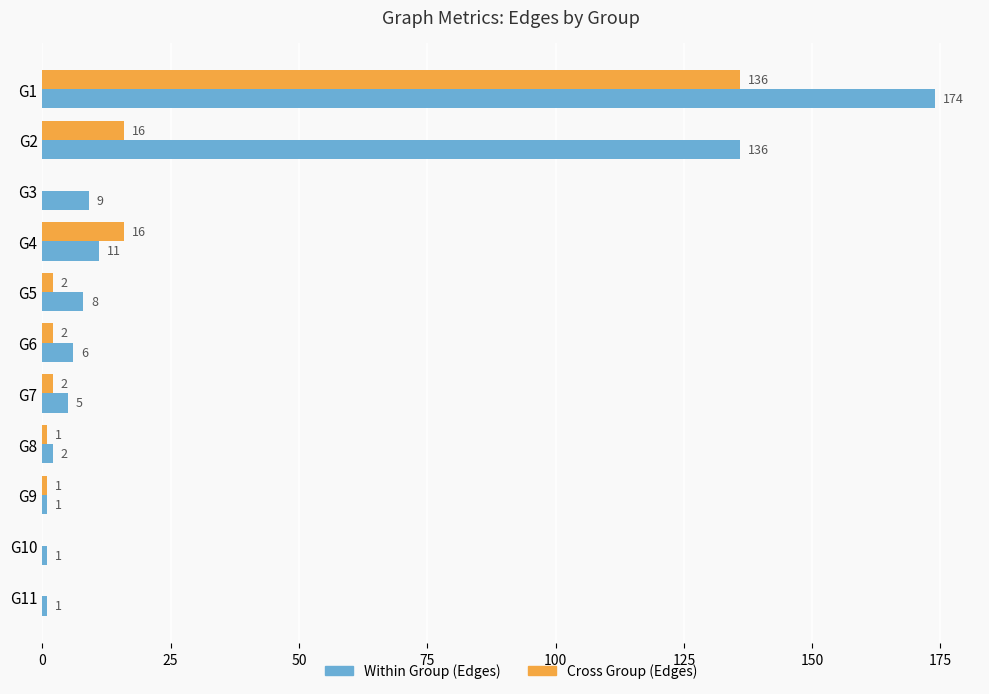

What is the sum of all Cross Group (Edges) values?

176